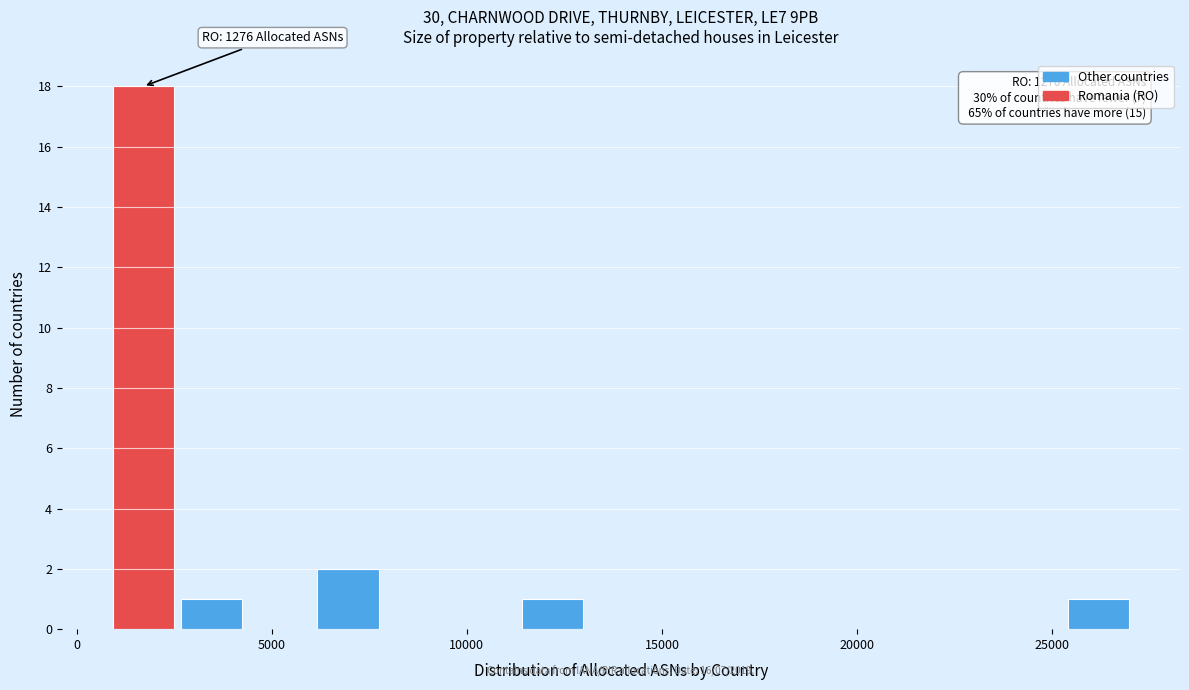

Read against the x-axis, roughly where is the centre of the tallest bar?

1500